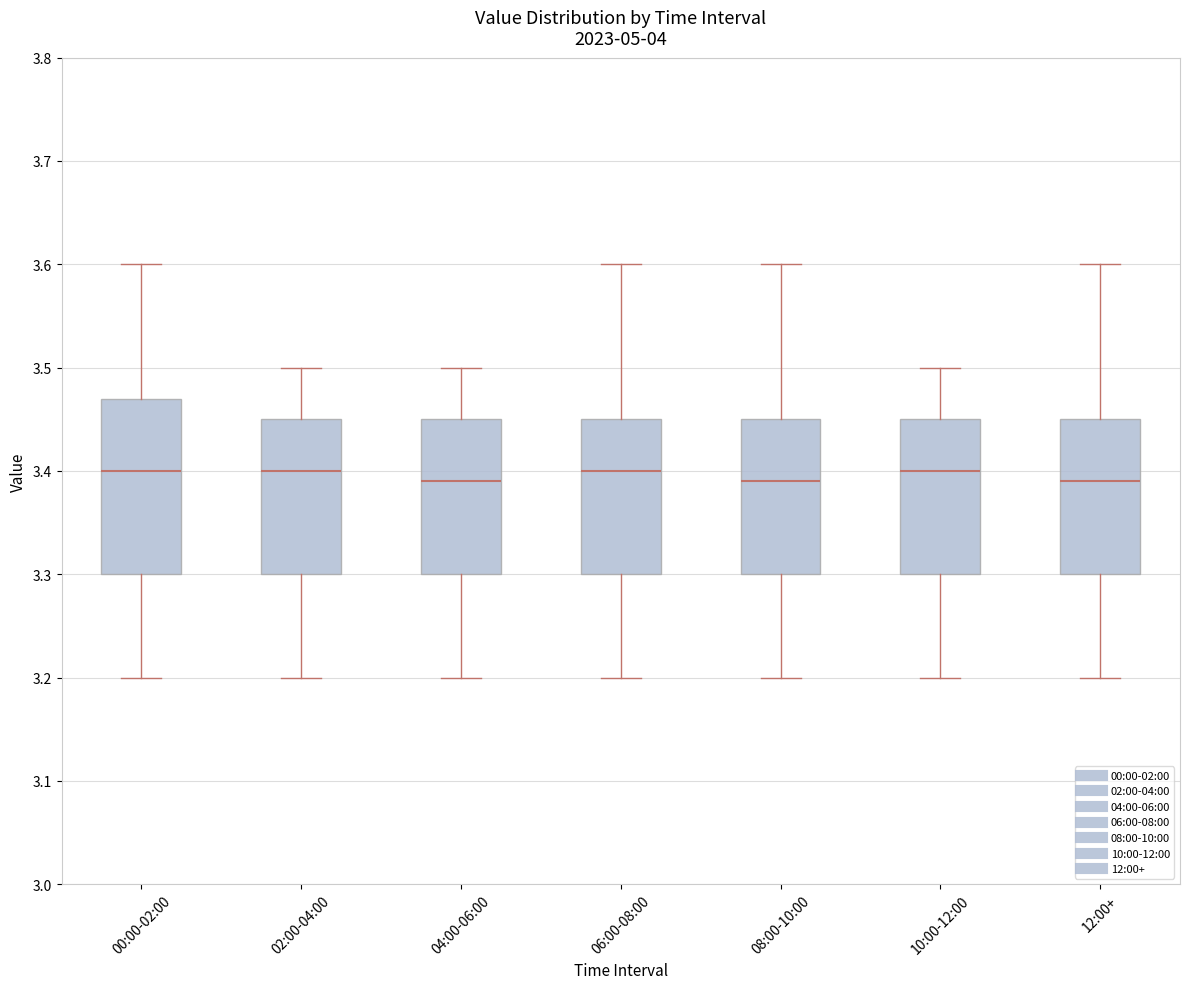

Where is the upper edge of the box for 08:00-10:00 on the y-axis? The values are not printed on the chart, so give them approximately, as read against the axis.

3.45